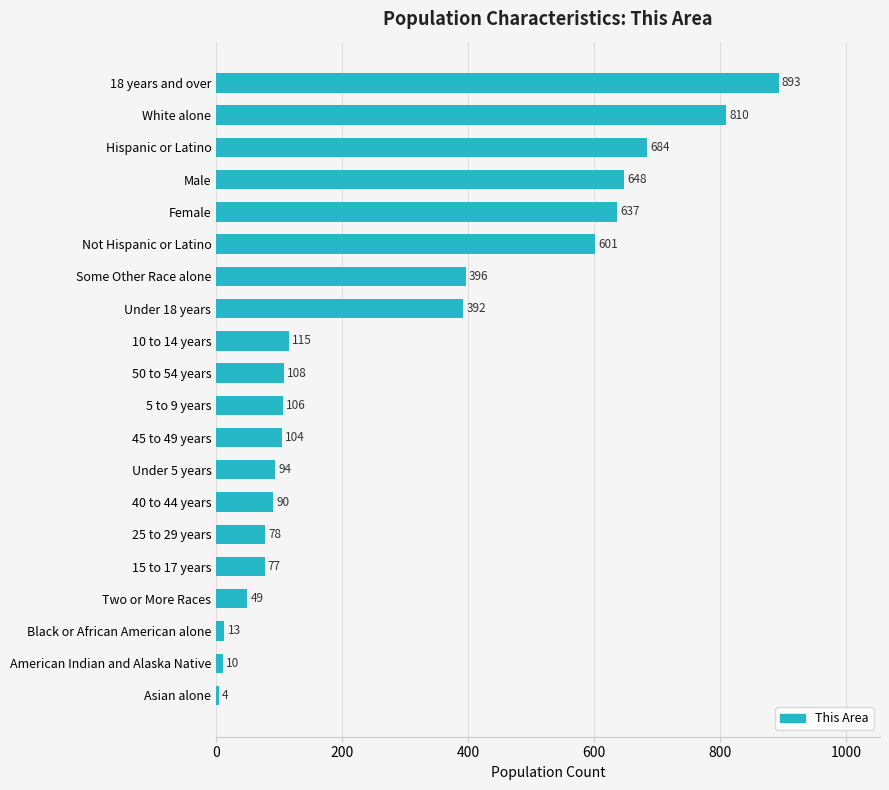

Where is the data nearest to the value 448?

Some Other Race alone